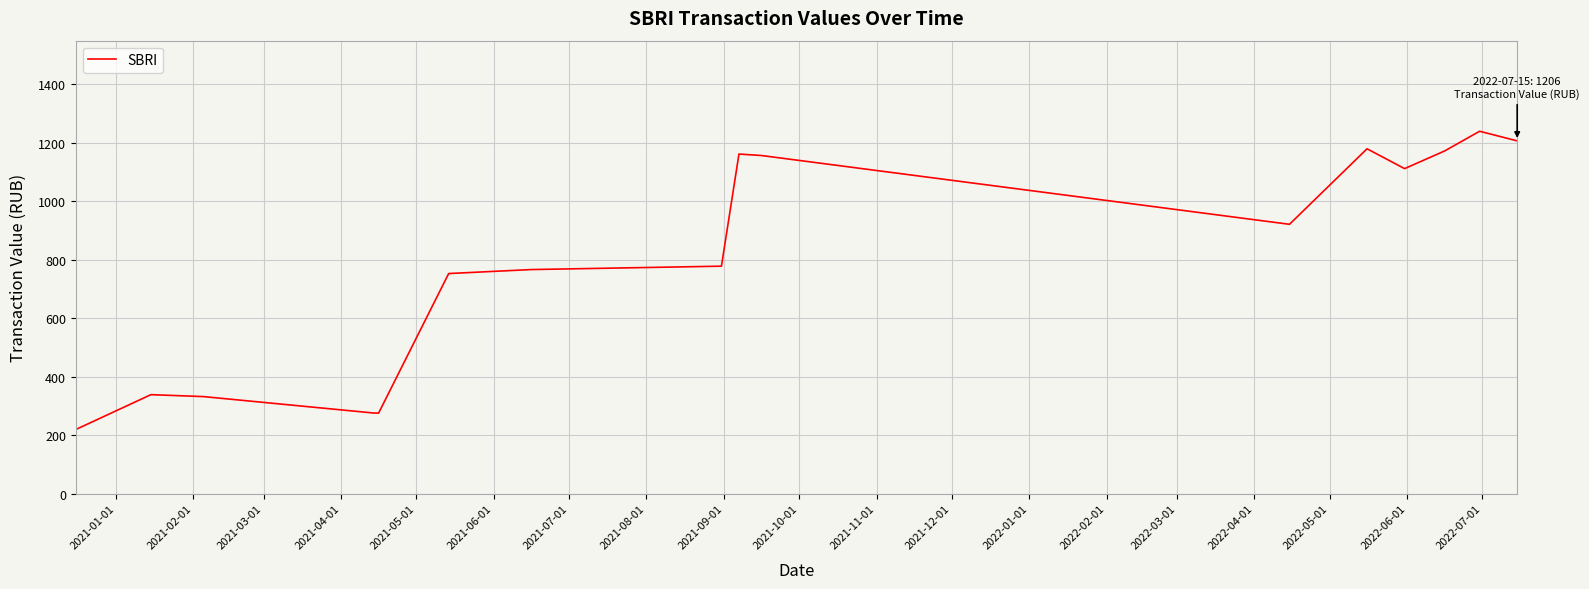

How many lines are shown in the chart?

1